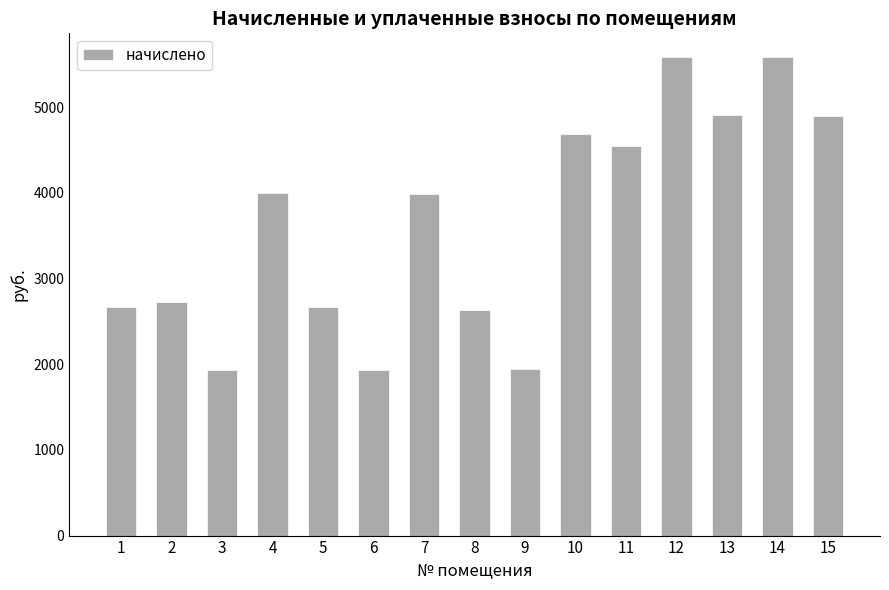

Is it true that the value at 3 is 1936.3?

True